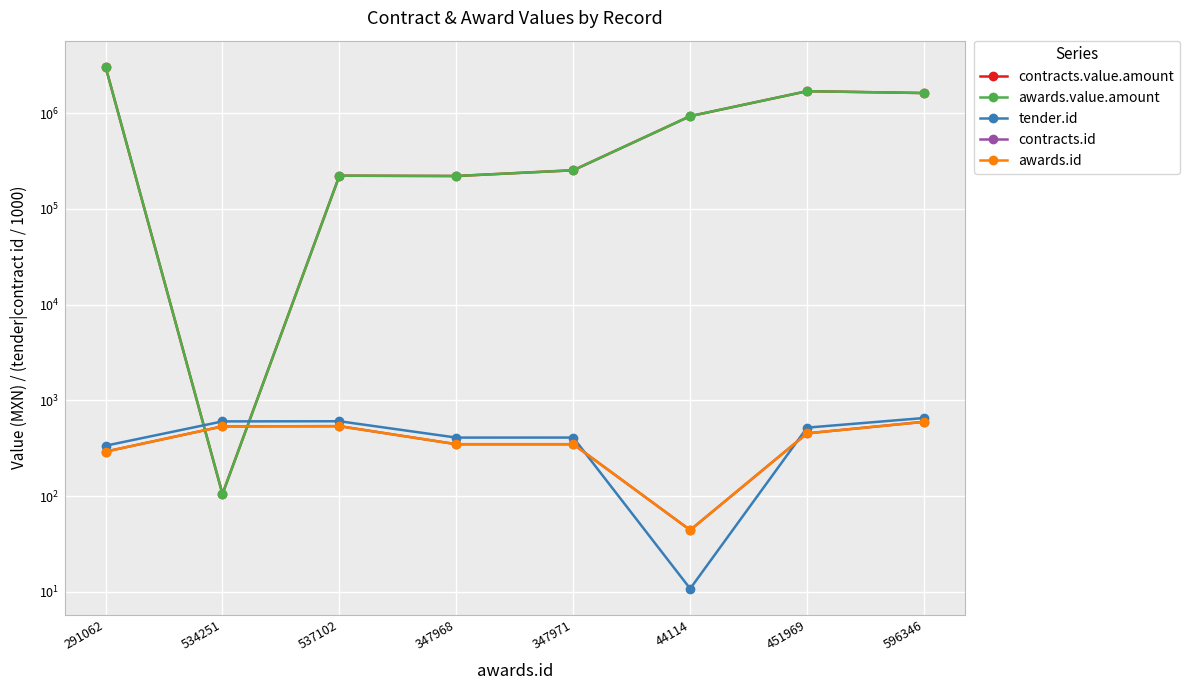

What is the total value across all series at 596346?

3244226.0